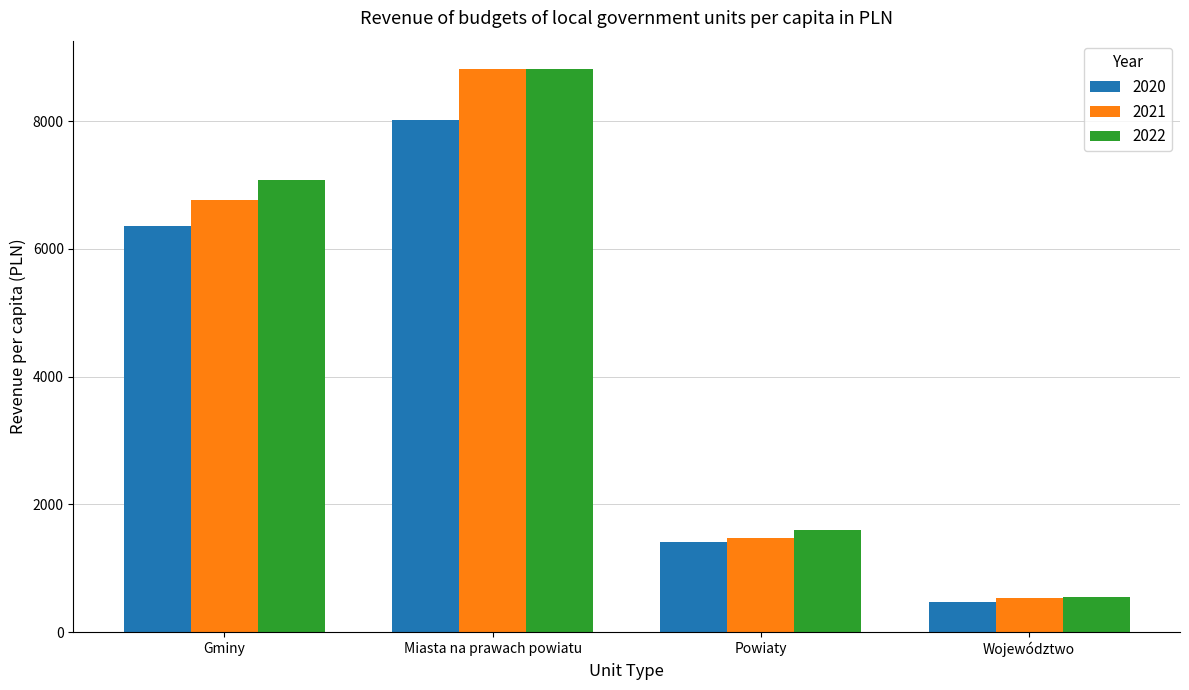

At which category is the sum across all series the highest?

Miasta na prawach powiatu